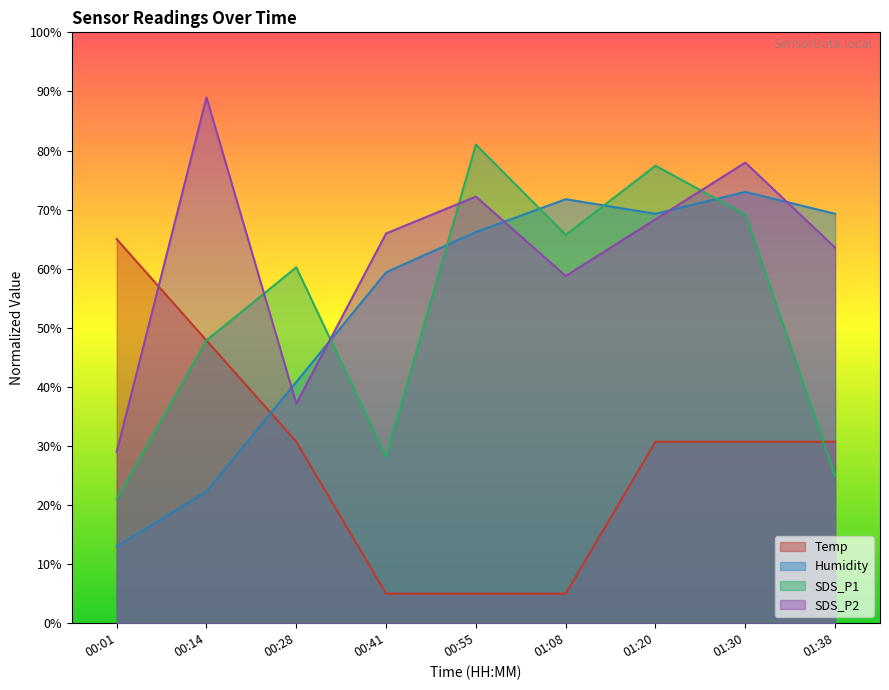

What is the spread (max minus min) of values at 00:41?

61.0